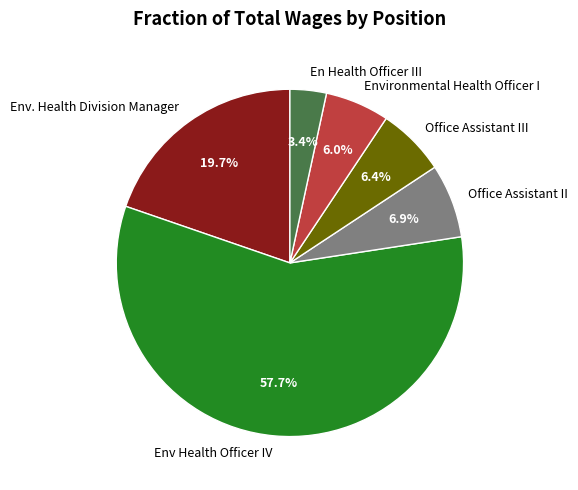

How many segments does this pie chart have?

6